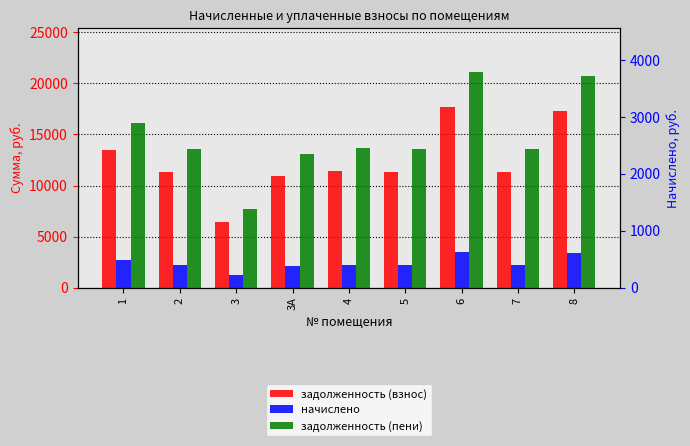

Which category has the highest value in the начислено series?

6